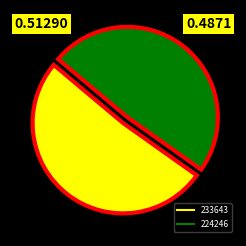

Is it true that 224246 is 49% of the pie?

True